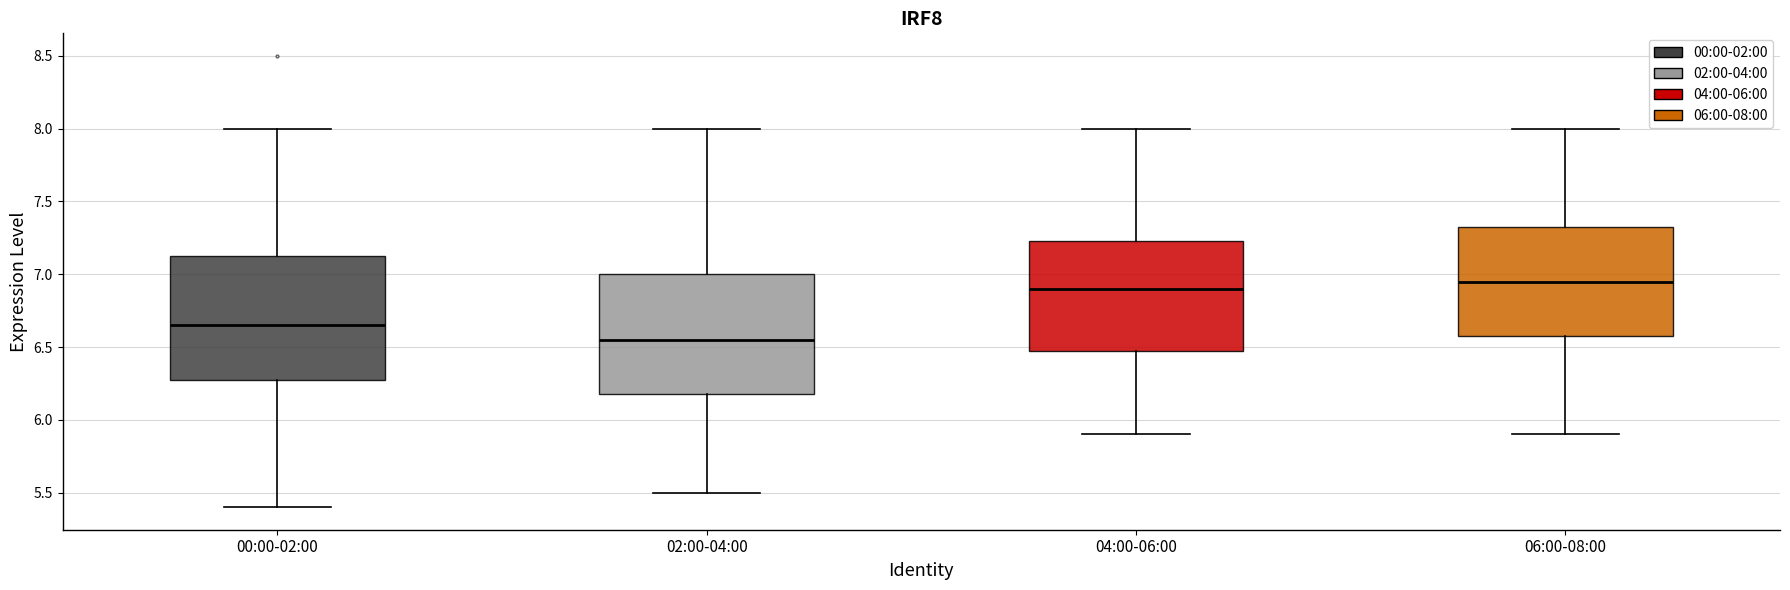

Reading left to right, read every box against the y-axis: the position of its median line, the range the box covers, and the ends of its whiskers. The values are not printed on the chart, so give them approximately, as read against the axis.

00:00-02:00: median 6.65, box 6.30 to 7.15, whiskers 5.40 to 8.00
02:00-04:00: median 6.55, box 6.20 to 7.00, whiskers 5.50 to 8.00
04:00-06:00: median 6.90, box 6.50 to 7.25, whiskers 5.90 to 8.00
06:00-08:00: median 6.95, box 6.60 to 7.35, whiskers 5.90 to 8.00